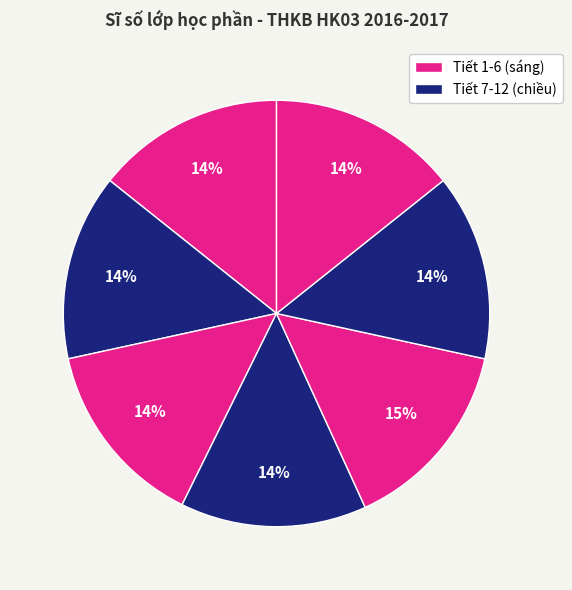

How many segments does this pie chart have?

7